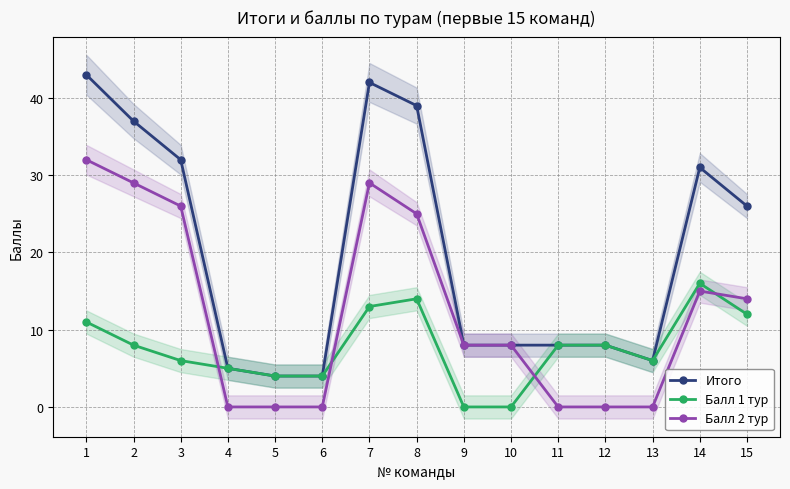

What is the difference between the highest and lowest values at 10?

8